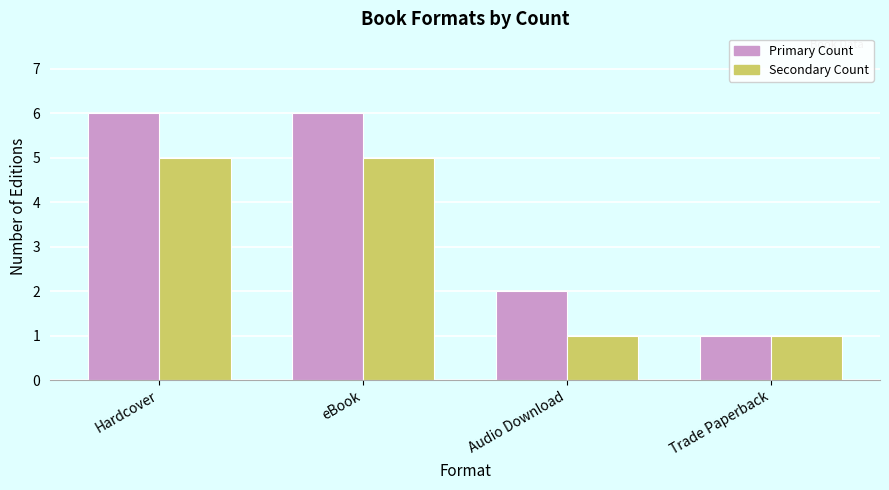

Count the Primary Count values in the range 2 to 6.

3